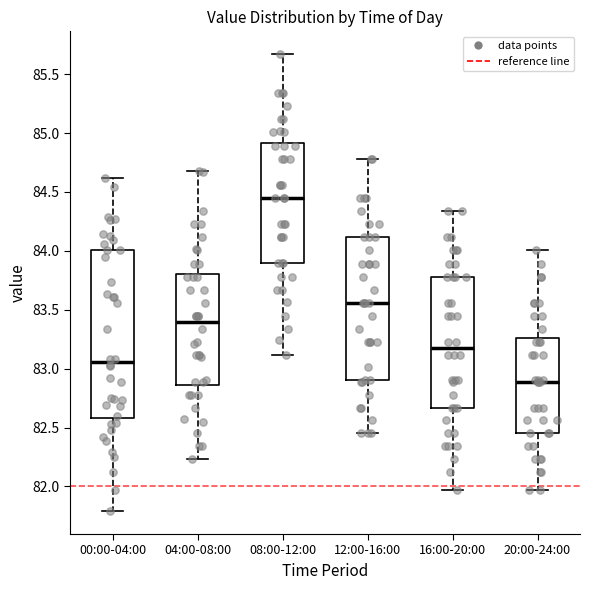

Reading left to right, transcribe this box plot: for each box, give where its median line is, the range the box spans, and where its two whiskers end, as read against the y-axis. The values are not printed on the chart, so give them approximately, as read against the axis.

00:00-04:00: median 83.05, box 82.60 to 84.00, whiskers 81.80 to 84.60
04:00-08:00: median 83.40, box 82.85 to 83.80, whiskers 82.25 to 84.70
08:00-12:00: median 84.45, box 83.90 to 84.90, whiskers 83.10 to 85.65
12:00-16:00: median 83.55, box 82.90 to 84.10, whiskers 82.45 to 84.80
16:00-20:00: median 83.20, box 82.65 to 83.80, whiskers 81.95 to 84.35
20:00-24:00: median 82.90, box 82.45 to 83.25, whiskers 81.95 to 84.00